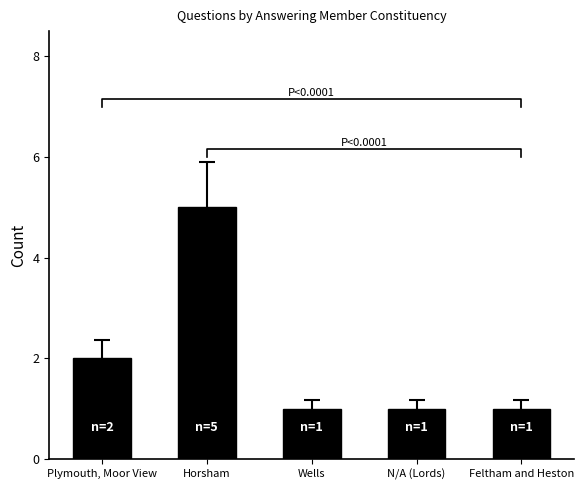

What is the difference between the maximum and minimum values?

4